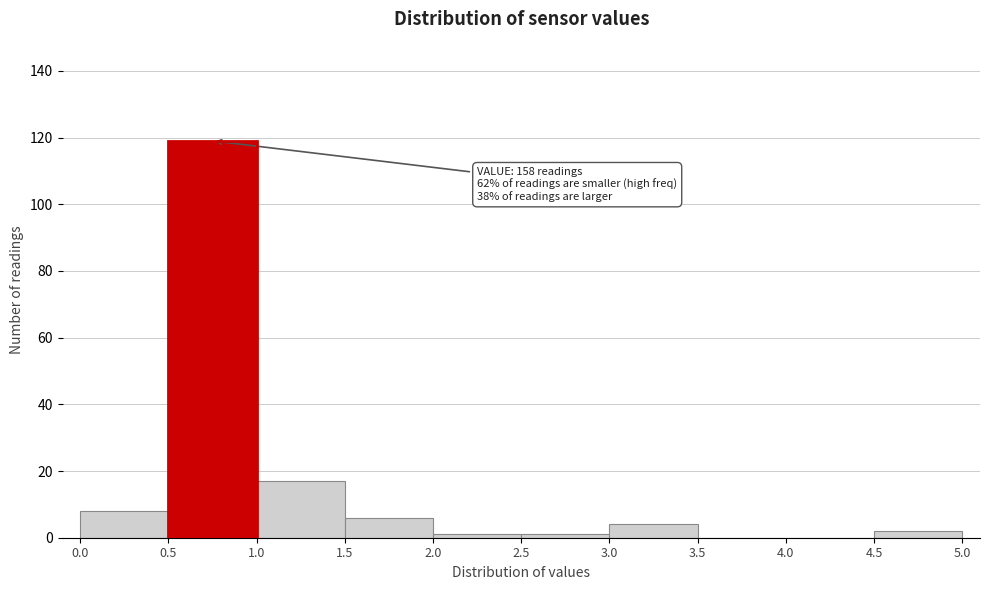

Over which range of the x-axis is the bar tallest?

0.5 to 1.0